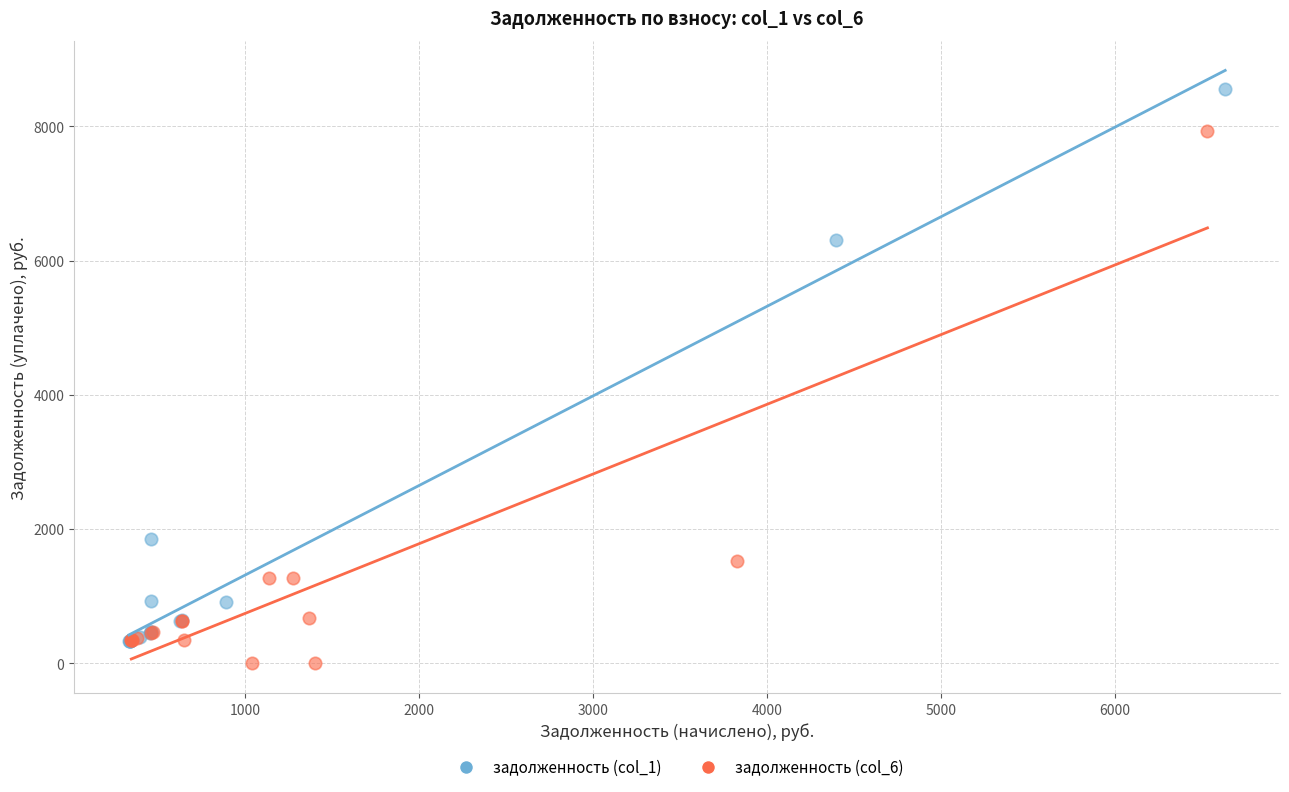

Which series reaches the minimum Y coordinate?

задолженность (col_6)